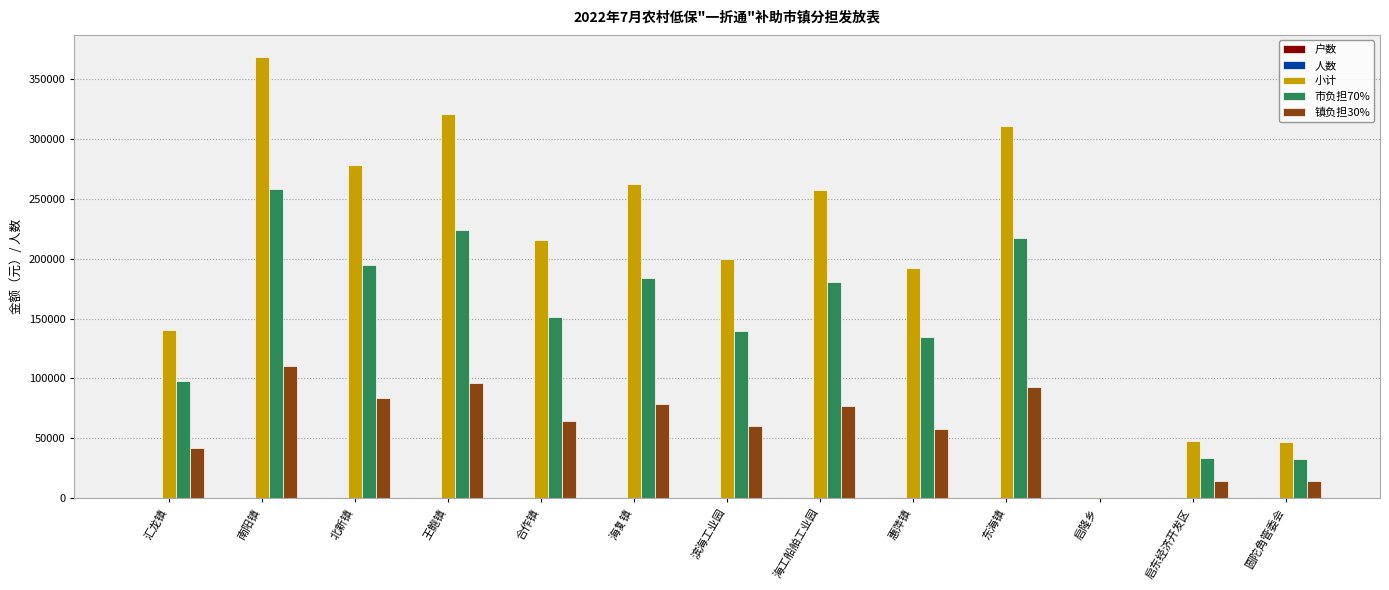

True or false: 镇负担30% has a value of 19137.6 at 合作镇.

False